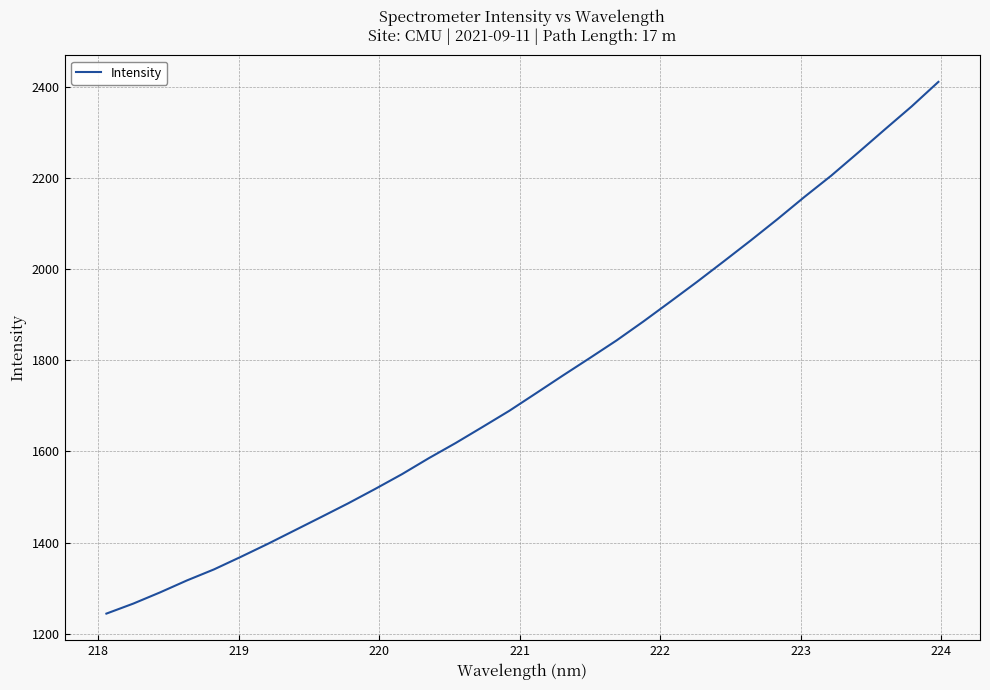

What is the smallest value displayed?

1244.5